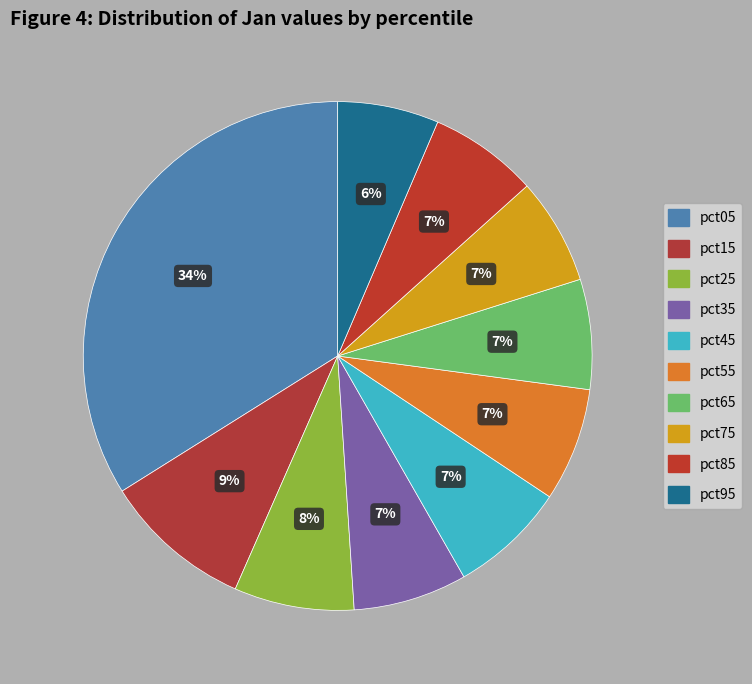

Does pct75 account for over 50% of the chart?

No